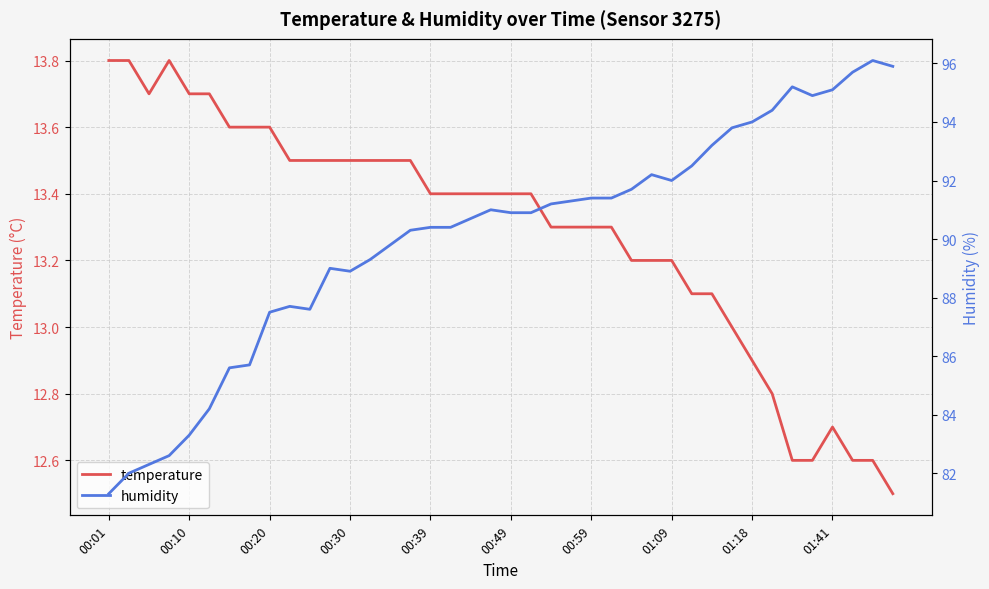

True or false: humidity and temperature cross at least once.

False